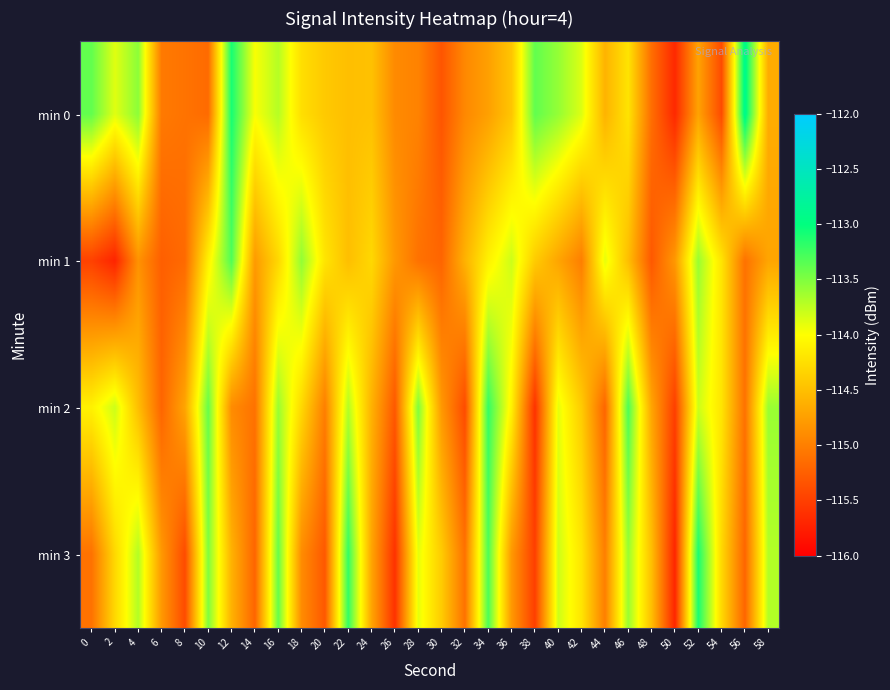

At 6, list the series in order from smallest to largest.

min 1, min 2, min 0, min 3